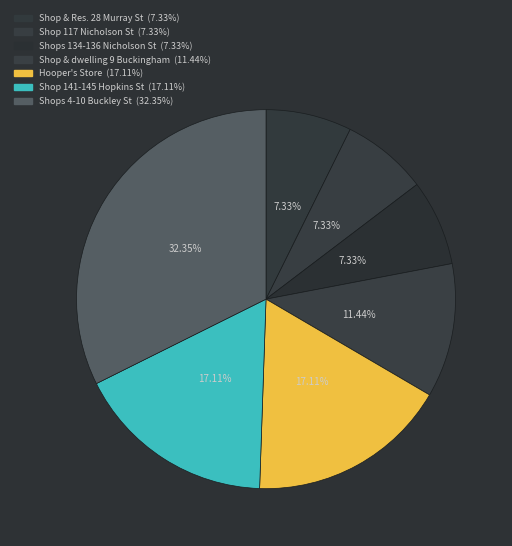

Rank the categories by value from highest to lowest.

Shops and Residences 4-10 Buckley Street, Shop, Hooper's Store, Shop and dwelling: 9 Buckingham Street, Shops and Residences at 134-136 Nicholson Street, Shop at 117 Nicholson Street, Shop and Residence at 28 Murray Street